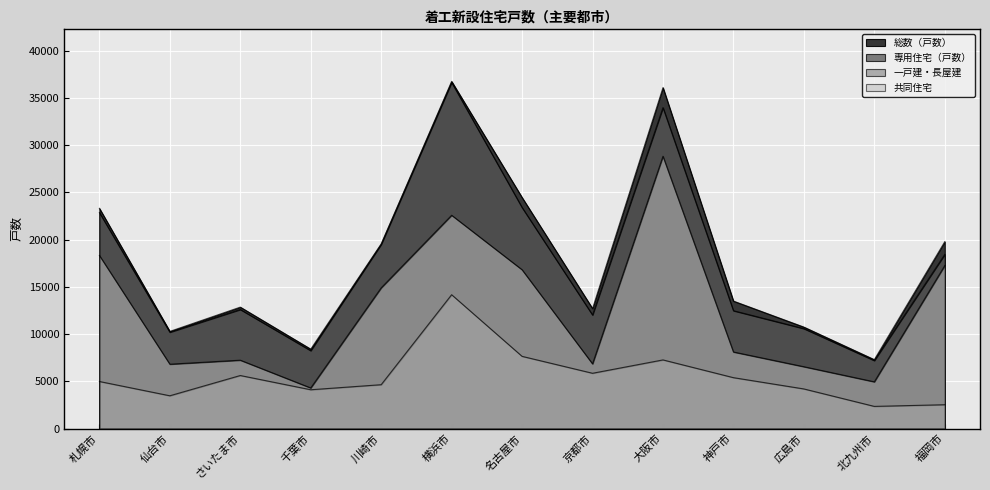

At 大阪市, list the series in order from smallest to largest.

一戸建・長屋建, 共同住宅, 専用住宅（戸数）, 総数（戸数）